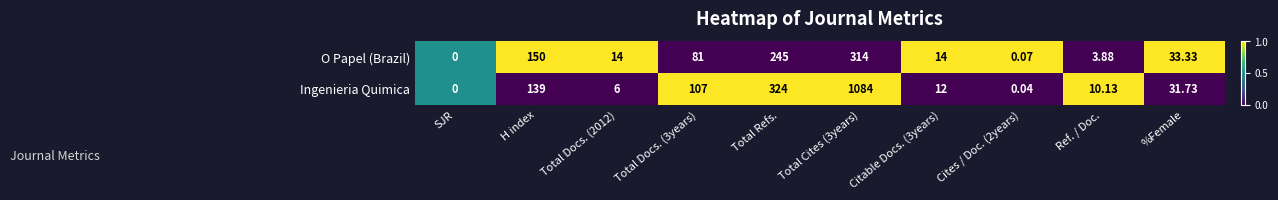

Is the value of Ingenieria Quimica at SJR greater than the value of O Papel (Brazil) at Ref. / Doc.?

No